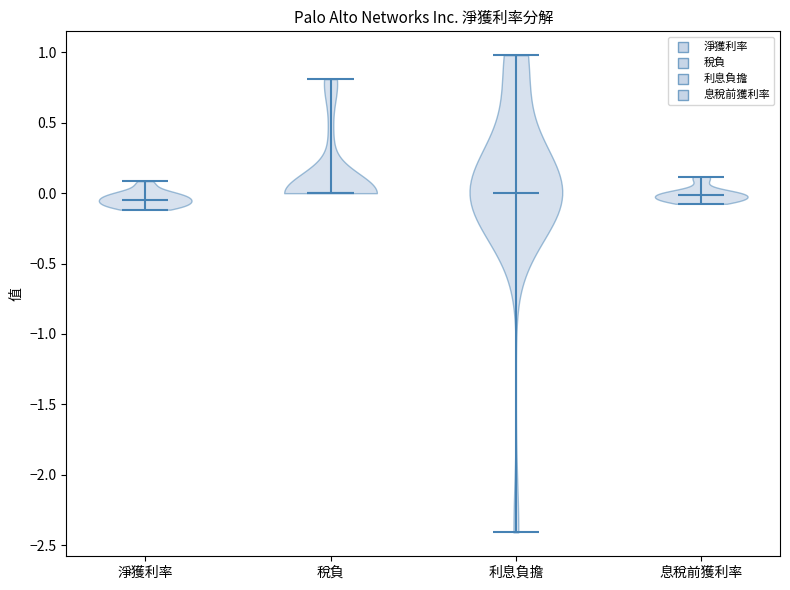

Reading left to right, read every violin against the y-axis: where its median line is, and the lowest and highest points it reaches. The values are not printed on the chart, so give them approximately, as read against the axis.

淨獲利率: median line -0.05, lowest point -0.10, highest point 0.10
稅負: median line 0.00, lowest point 0.00, highest point 0.80
利息負擔: median line 0.00, lowest point -2.40, highest point 1.00
息稅前獲利率: median line 0.00, lowest point -0.10, highest point 0.10